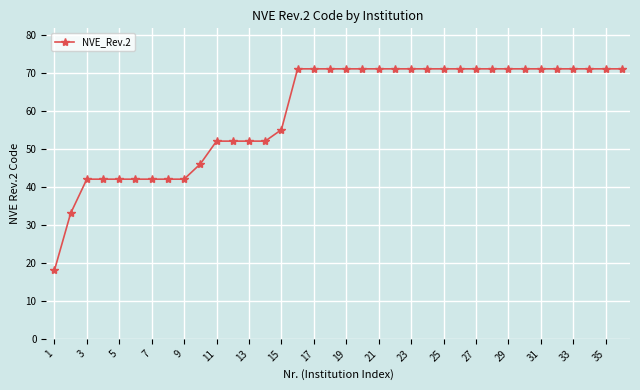

What is the smallest value displayed?

18